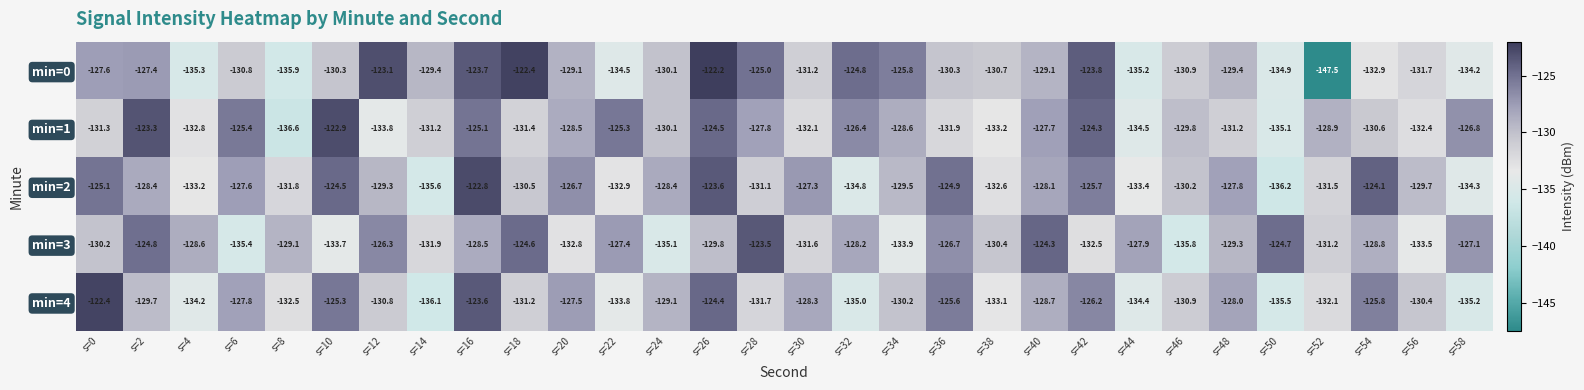

What is the sum of all min=0 values?

-3899.2